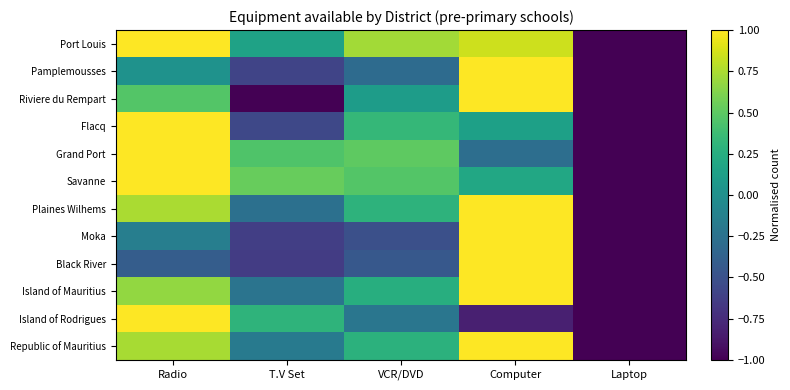

Reading left to right, extract all data points from this chart.

Port Louis: Radio=1.0	T.V Set=0.1	VCR/DVD=0.7	Computer=0.9	Laptop=-1.0
Pamplemousses: Radio=0.0	T.V Set=-0.6	VCR/DVD=-0.3	Computer=1.0	Laptop=-1.0
Riviere du Rempart: Radio=0.5	T.V Set=-1.0	VCR/DVD=0.1	Computer=1.0	Laptop=-1.0
Flacq: Radio=1.0	T.V Set=-0.6	VCR/DVD=0.3	Computer=0.1	Laptop=-1.0
Grand Port: Radio=1.0	T.V Set=0.4	VCR/DVD=0.5	Computer=-0.3	Laptop=-1.0
Savanne: Radio=1.0	T.V Set=0.5	VCR/DVD=0.5	Computer=0.2	Laptop=-1.0
Plaines Wilhems: Radio=0.7	T.V Set=-0.3	VCR/DVD=0.3	Computer=1.0	Laptop=-1.0
Moka: Radio=-0.1	T.V Set=-0.6	VCR/DVD=-0.5	Computer=1.0	Laptop=-1.0
Black River: Radio=-0.4	T.V Set=-0.6	VCR/DVD=-0.5	Computer=1.0	Laptop=-1.0
Island of Mauritius: Radio=0.7	T.V Set=-0.2	VCR/DVD=0.3	Computer=1.0	Laptop=-1.0
Island of Rodrigues: Radio=1.0	T.V Set=0.3	VCR/DVD=-0.2	Computer=-0.8	Laptop=-1.0
Republic of Mauritius: Radio=0.7	T.V Set=-0.2	VCR/DVD=0.3	Computer=1.0	Laptop=-1.0